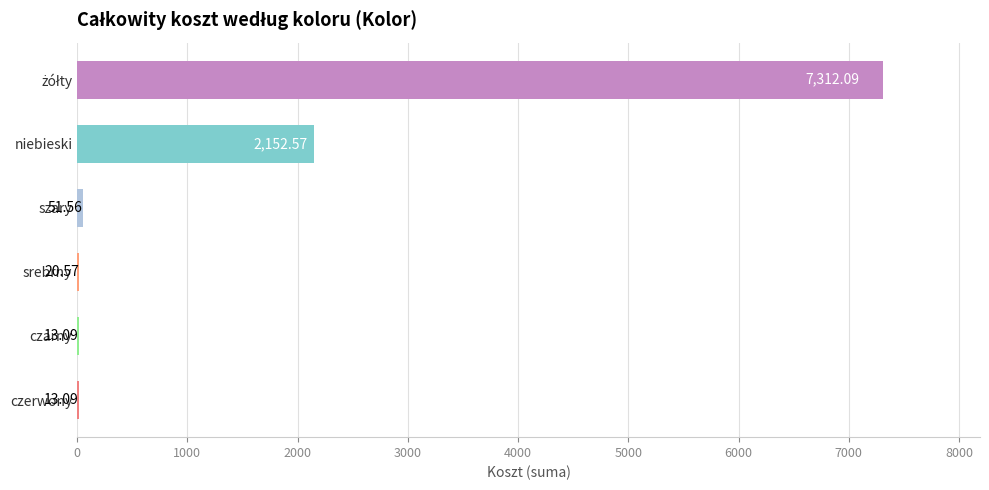

Between czerwony and srebrny, which is larger?

srebrny